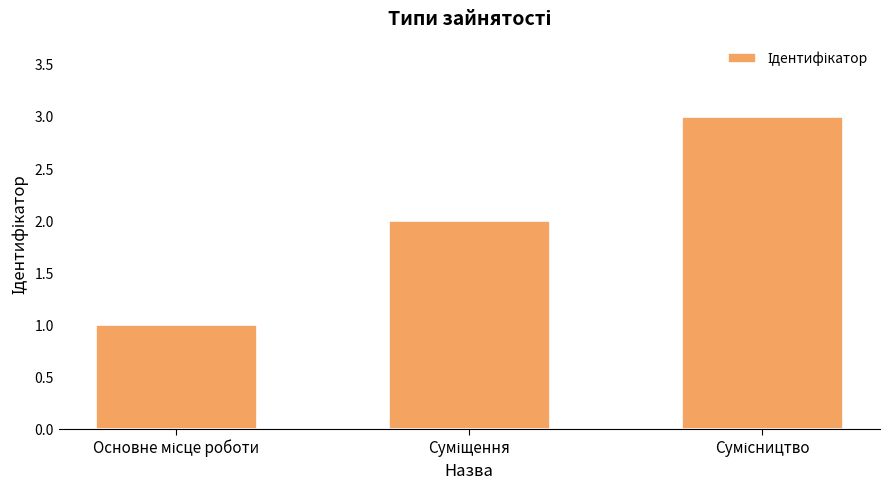

What is the average value?

2